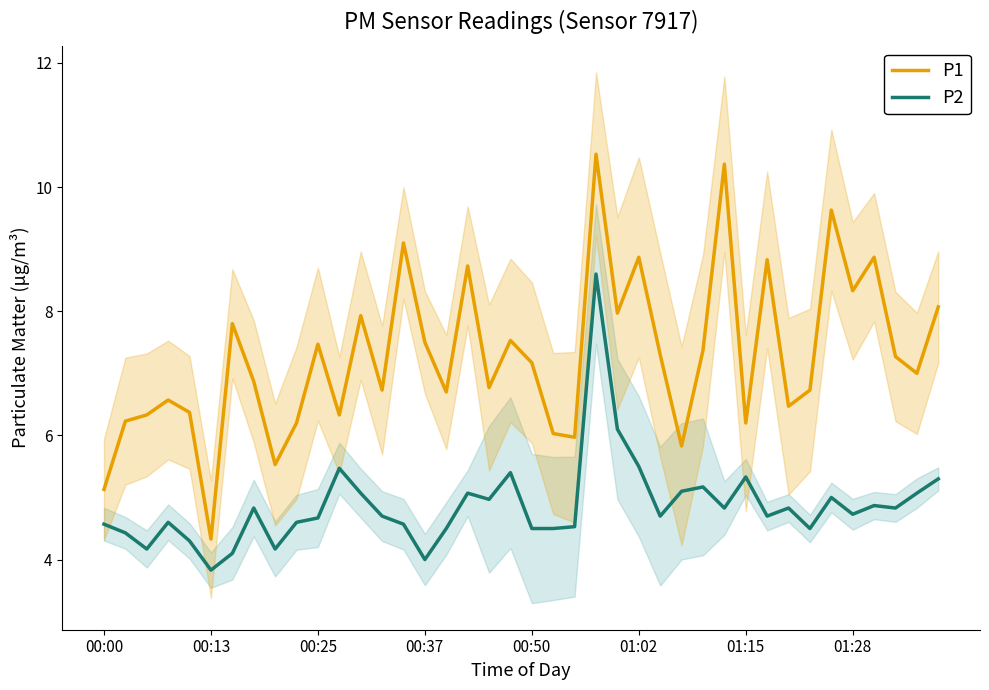

Which series has the widest spread of values?

P1